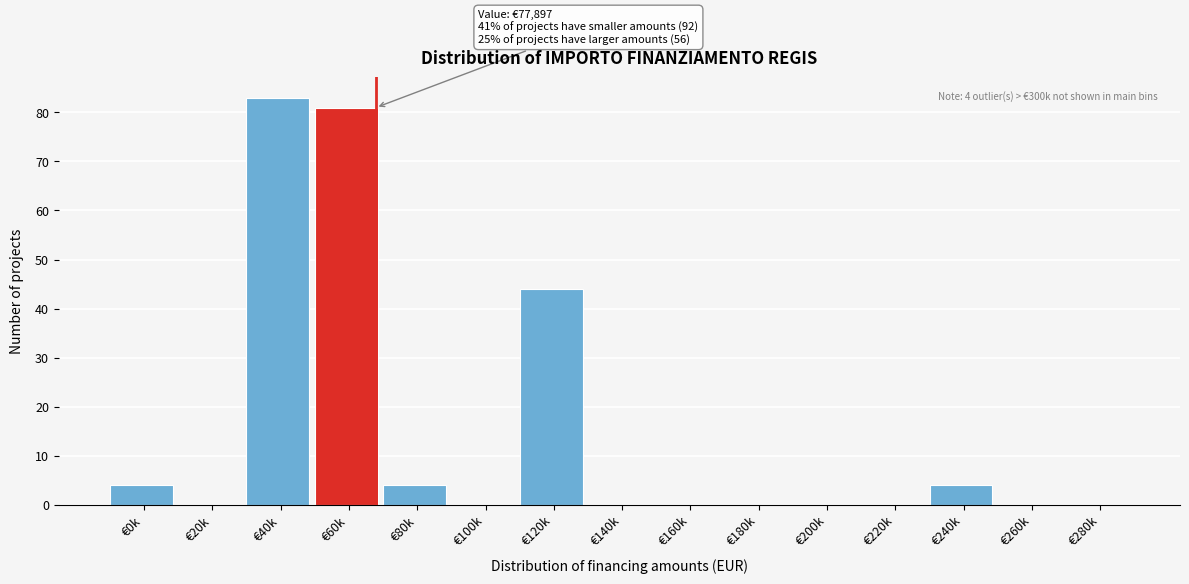

Reading left to right, extract all data points from this chart.

€0k=4	€20k=0	€40k=83	€60k=81	€80k=4	€100k=0	€120k=44	€140k=0	€160k=0	€180k=0	€200k=0	€220k=0	€240k=4	€260k=0	€280k=0